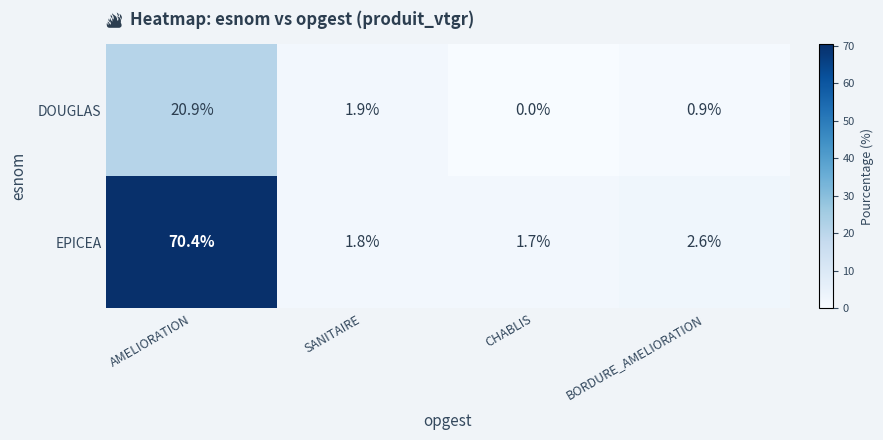

The value of EPICEA at SANITAIRE is 2.5. True or false?

False